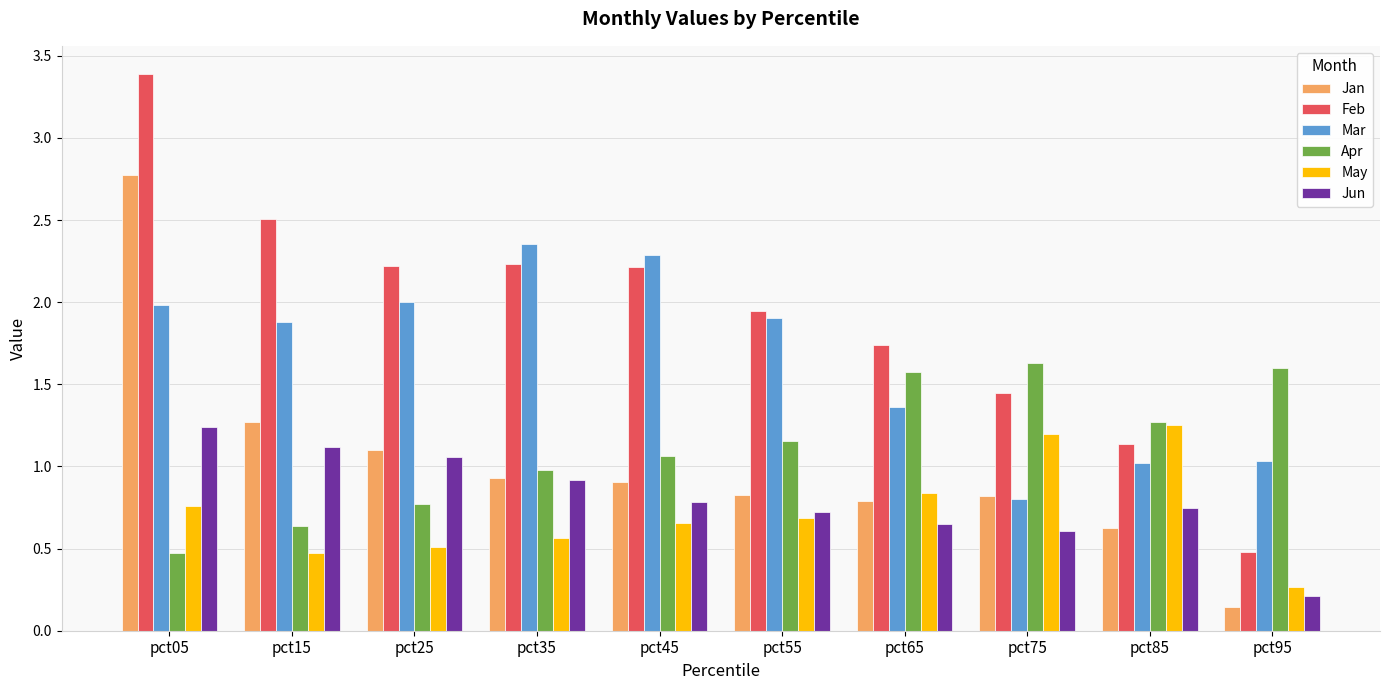

Where is May nearest to the value 0?

pct95